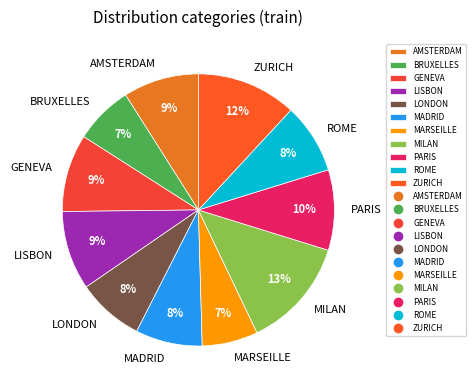

To the nearest percent, what percentage of the pie is ROME?

8%